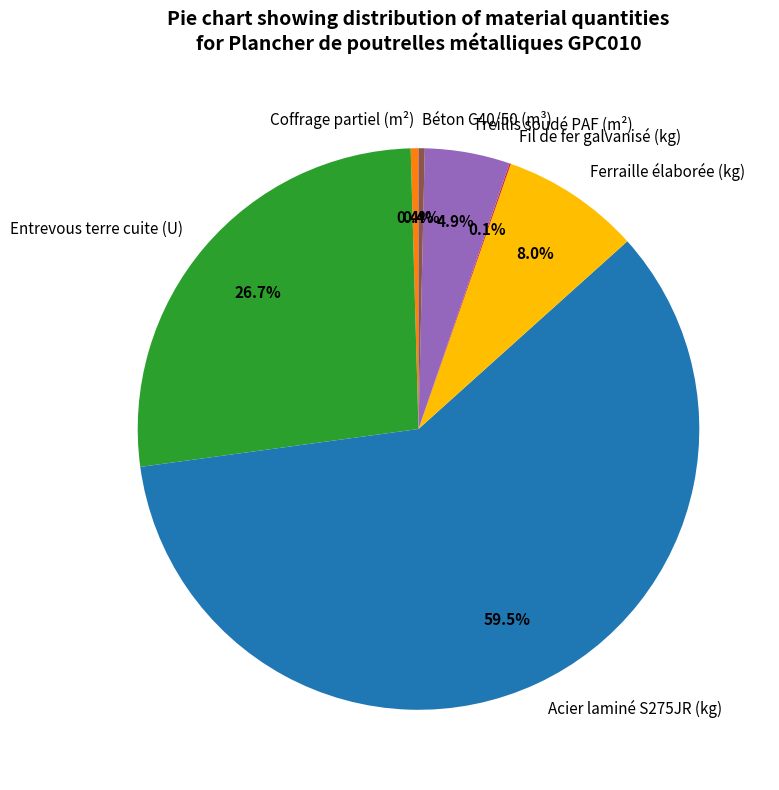

Which has a higher value, Acier laminé S275JR (kg) or Coffrage partiel (m²)?

Acier laminé S275JR (kg)